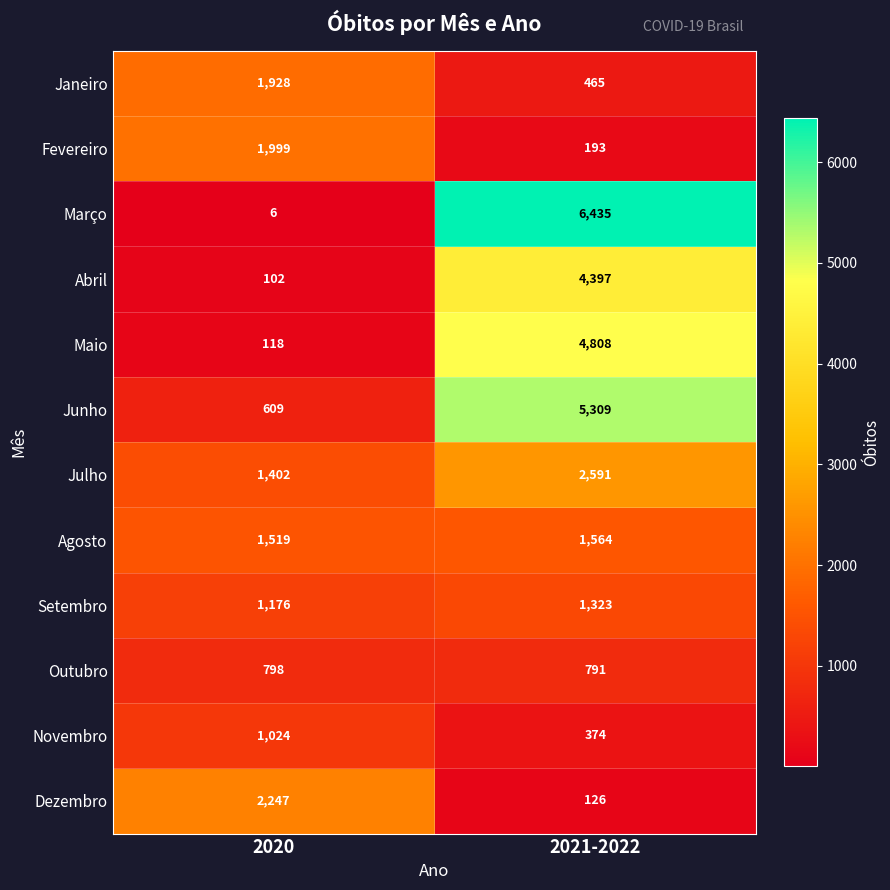

How many series are shown in this chart?

12